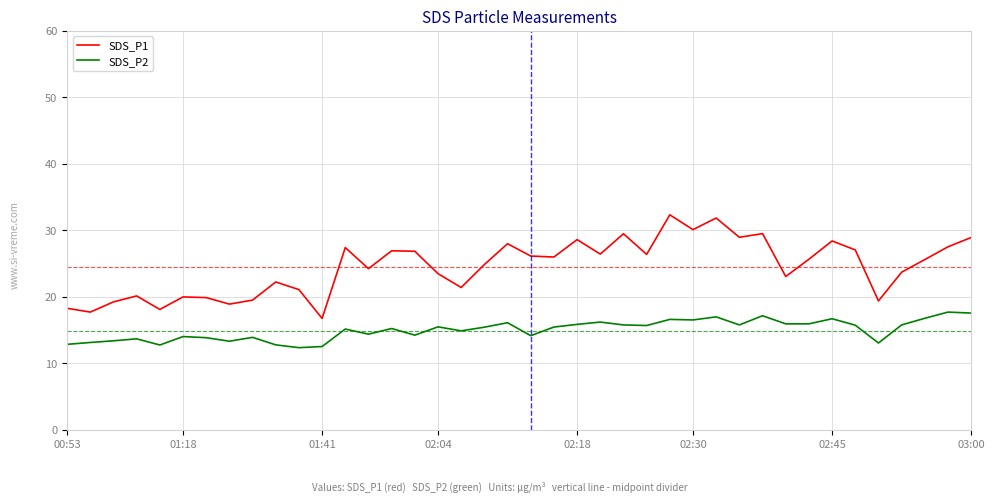

What are all the series names shown in the legend?

SDS_P1, SDS_P2